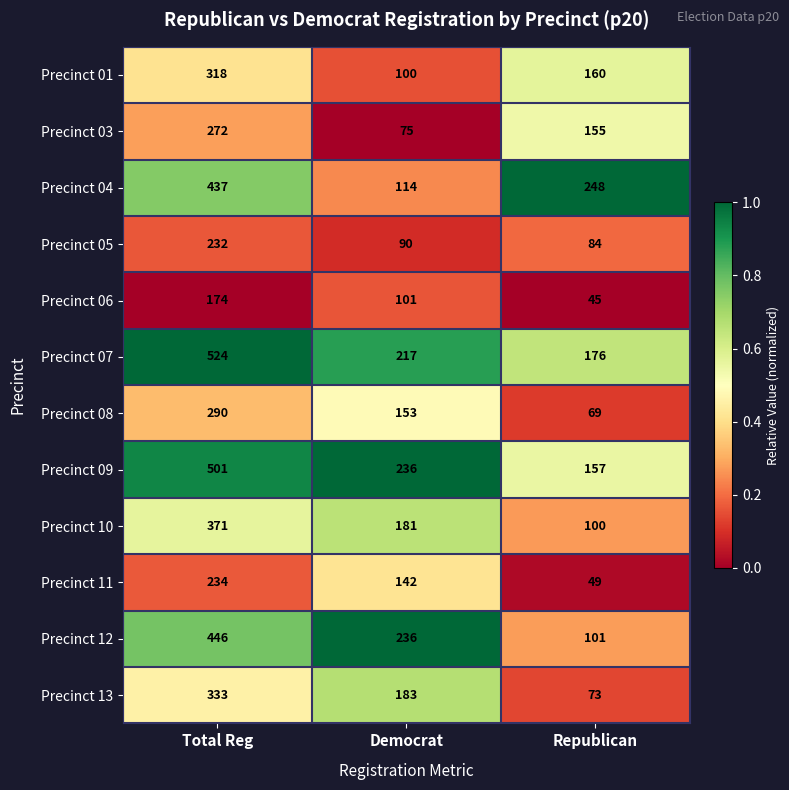

The value of Precinct 13 at Republican is 73. True or false?

True